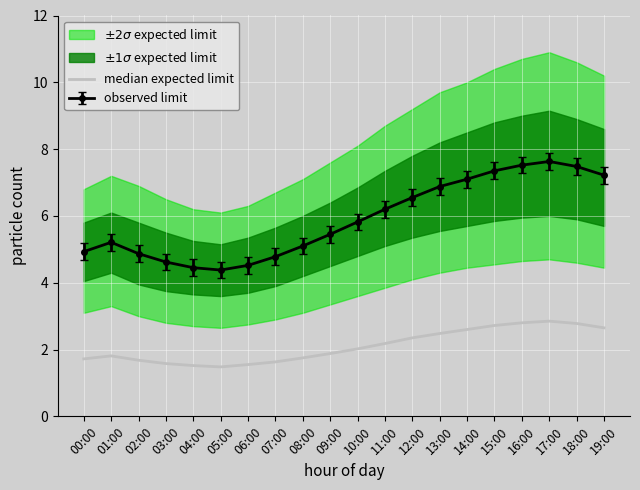

How many data points does each series have?

20